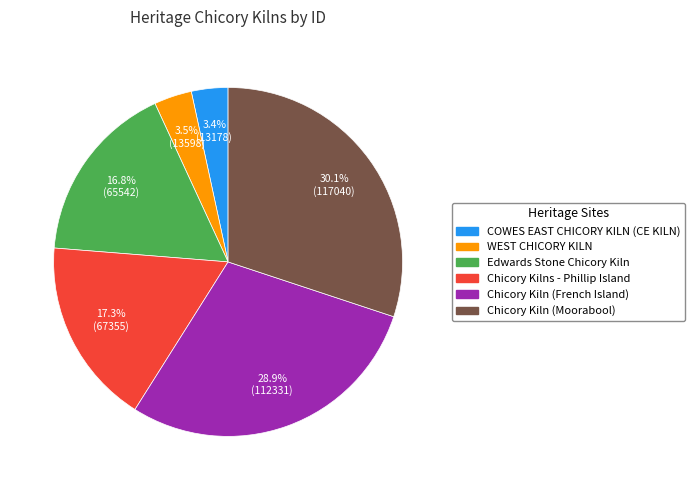

To the nearest percent, what is the combined percentage of COWES EAST CHICORY KILN (CE KILN) and Chicory Kiln (French Island)?

32%